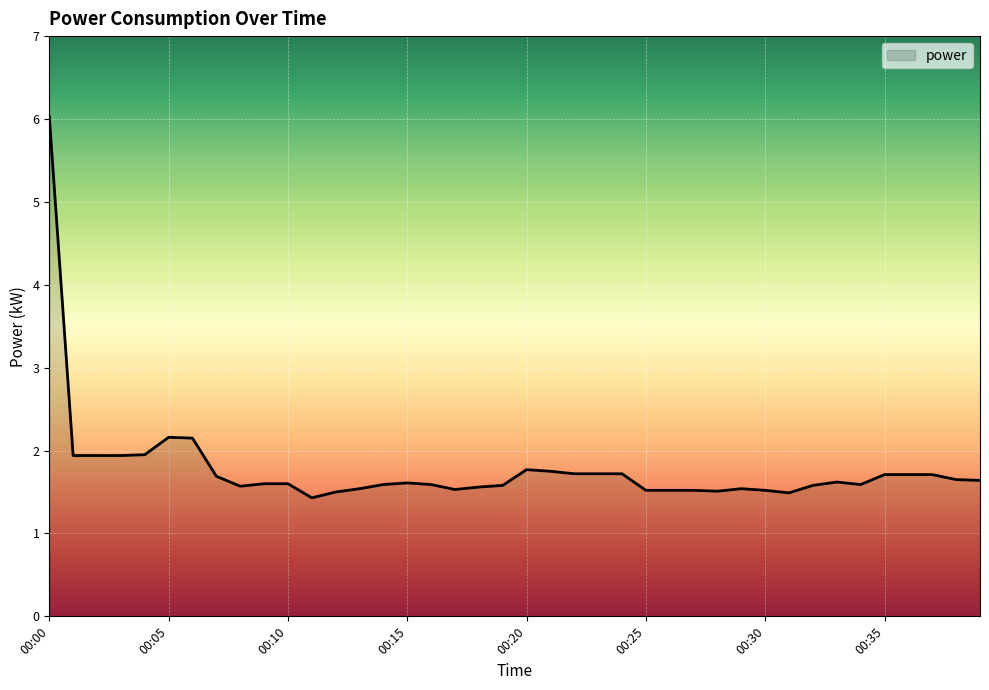

What is the smallest value displayed?

1.4